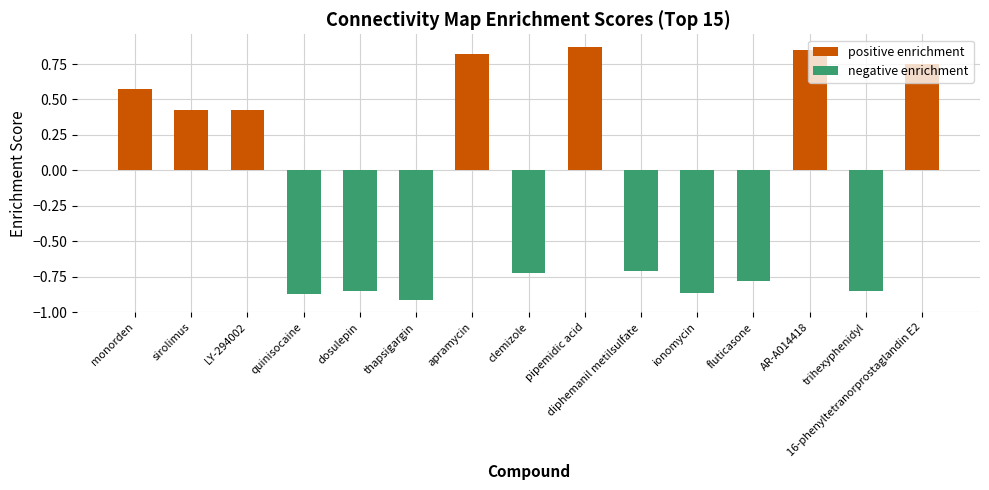

Is the value of positive enrichment at monorden greater than the value of negative enrichment at sirolimus?

Yes